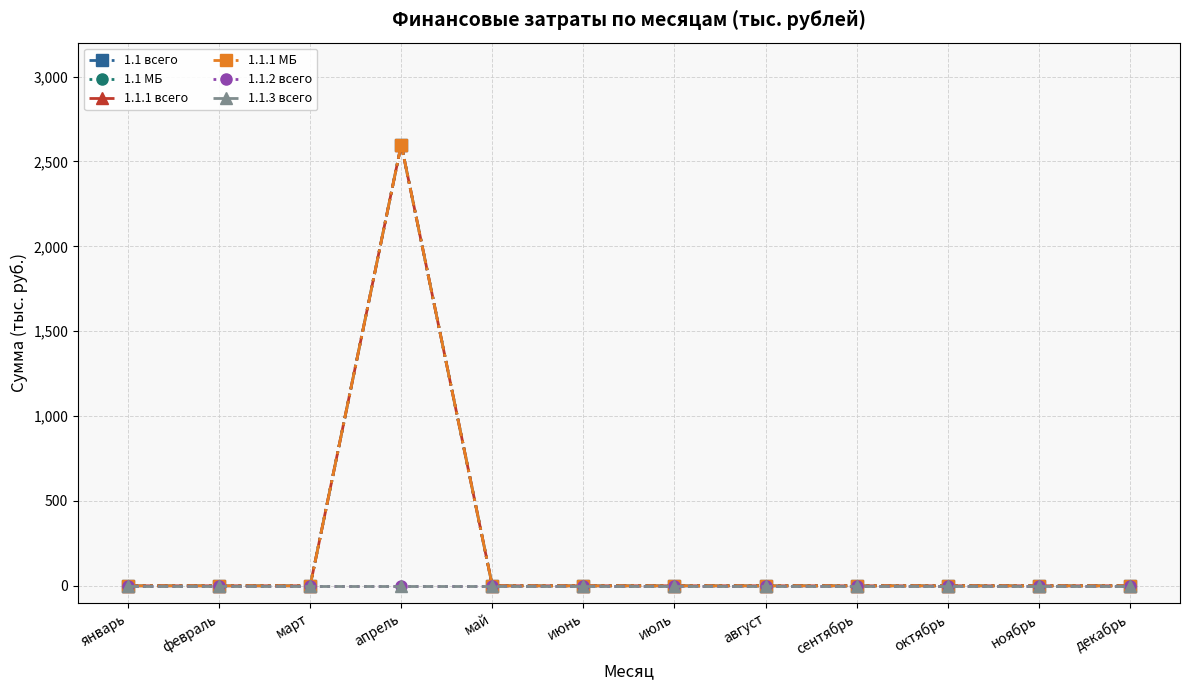

Between март and ноябрь, which series saw the biggest shift?

1.1 всего